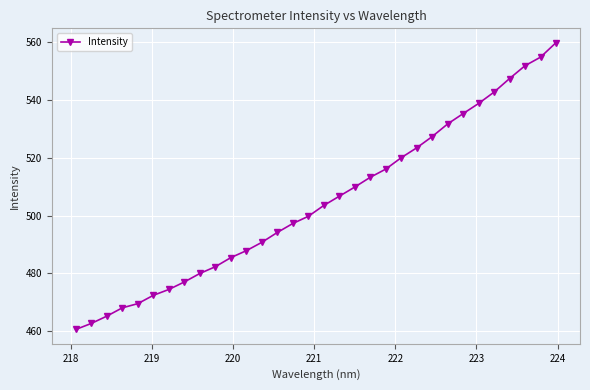

True or false: there are more than 0 points higher than both neighbors.

False